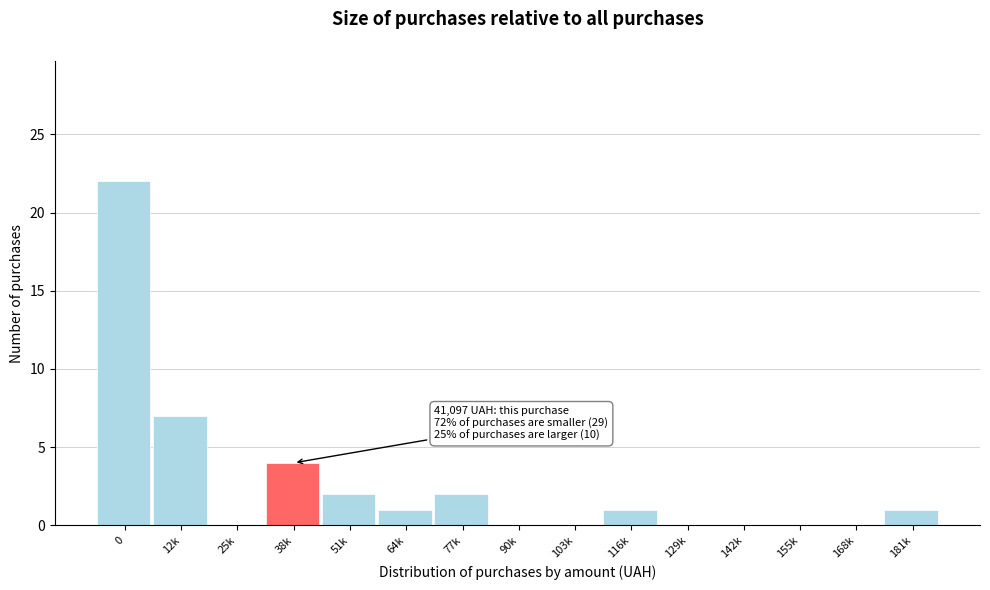

Reading left to right, what are all the values shown in this chart?

0=22	12k=7	25k=0	38k=4	51k=2	64k=1	77k=2	90k=0	103k=0	116k=1	129k=0	142k=0	155k=0	168k=0	181k=1